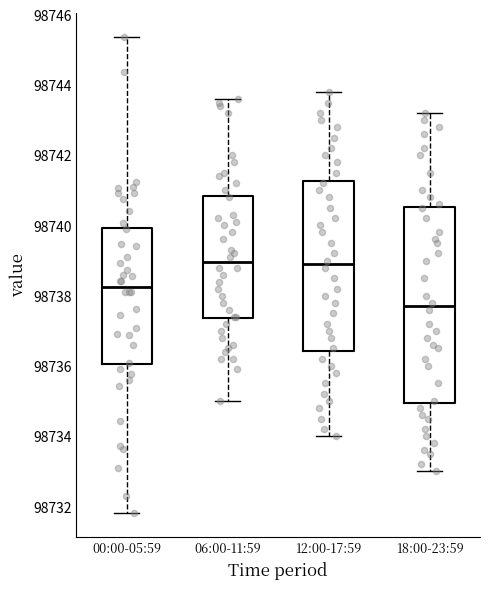

Where does the upper whisker of the box for 18:00-23:59 end on the y-axis? The values are not printed on the chart, so give them approximately, as read against the axis.

98743.2